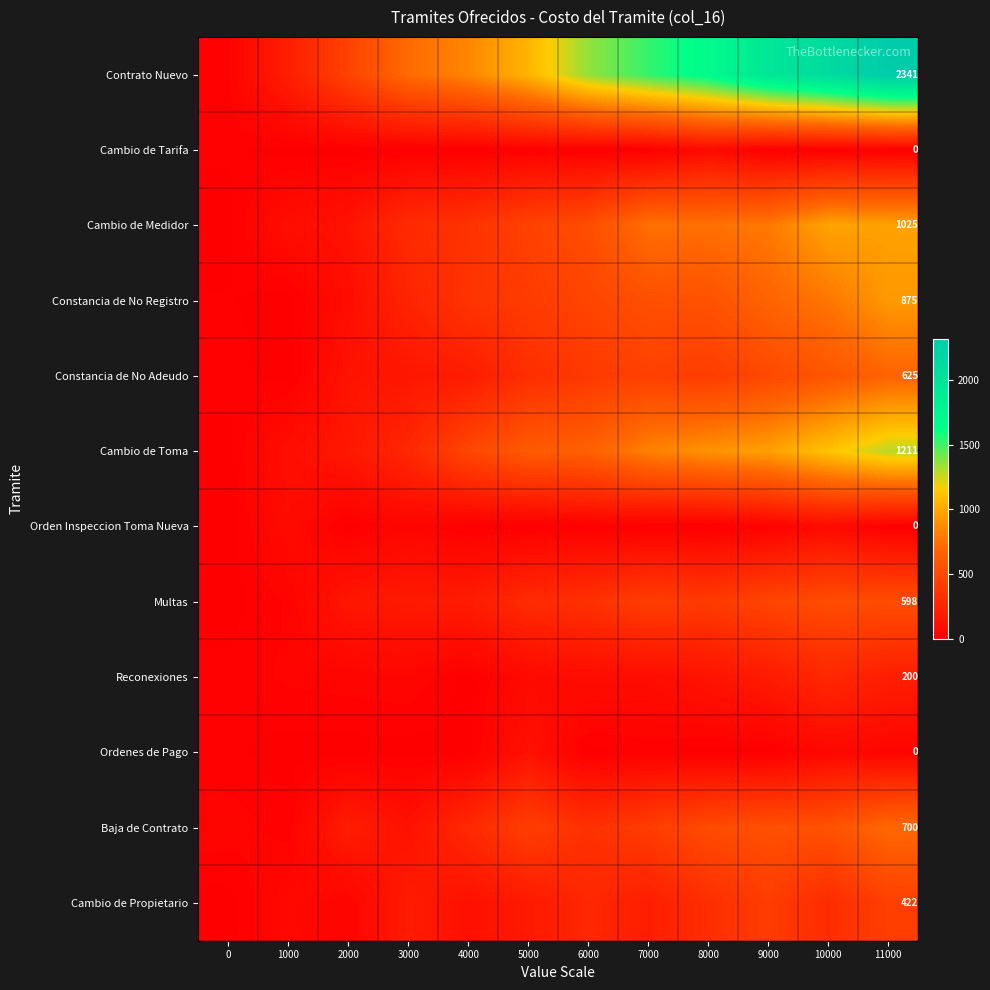

How many data points does each series have?

12